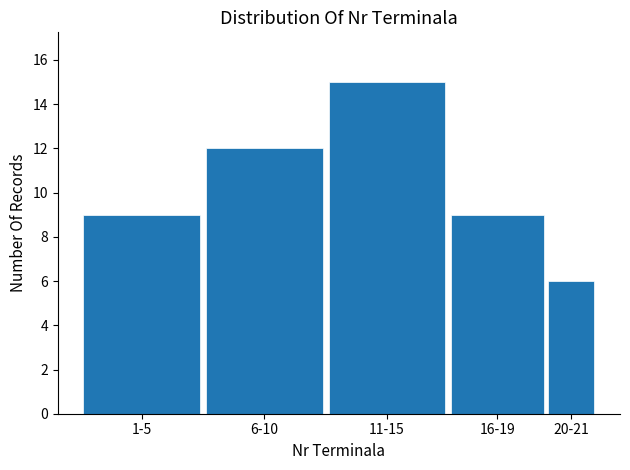

Reading left to right, transcribe all the data shown in this chart.

1-5=9	6-10=12	11-15=15	16-19=9	20-21=6